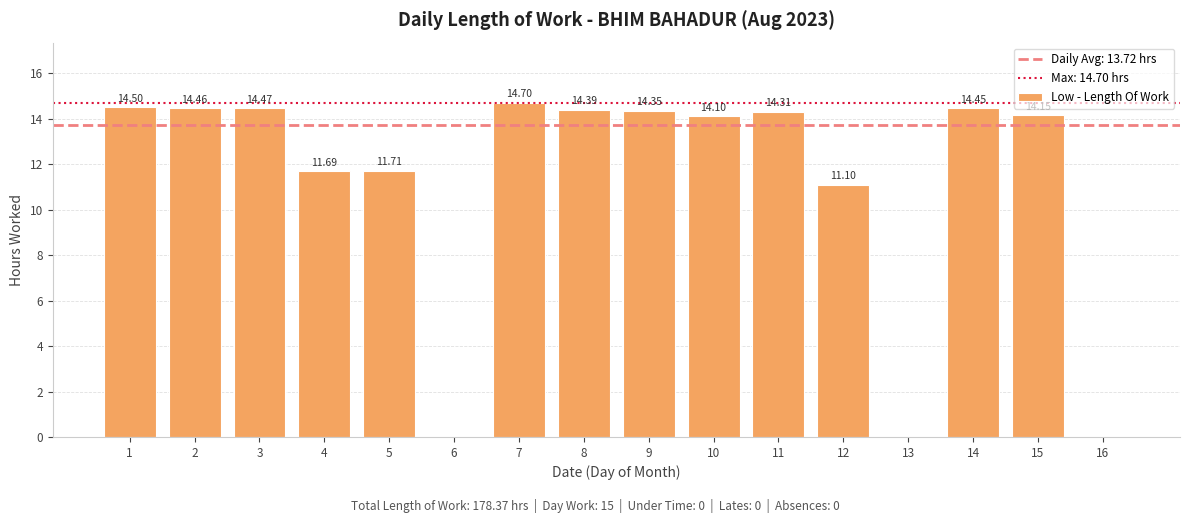

What is the change in value from 4 to 16?

-11.7